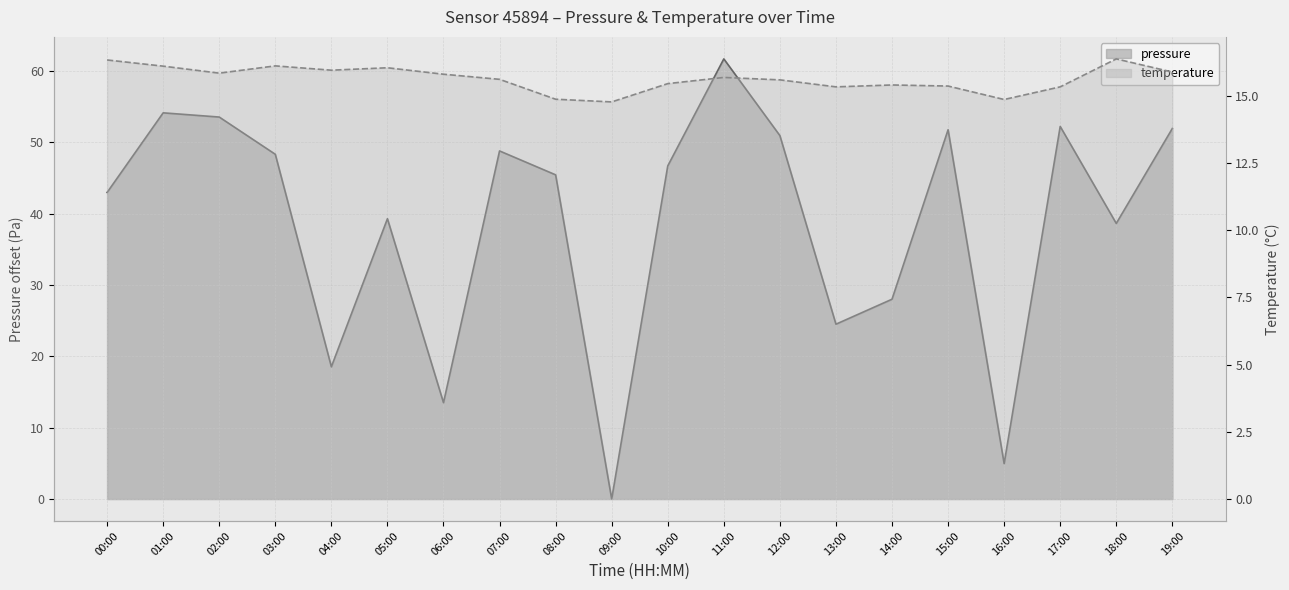

Which category has the lowest value across all series?

09:00